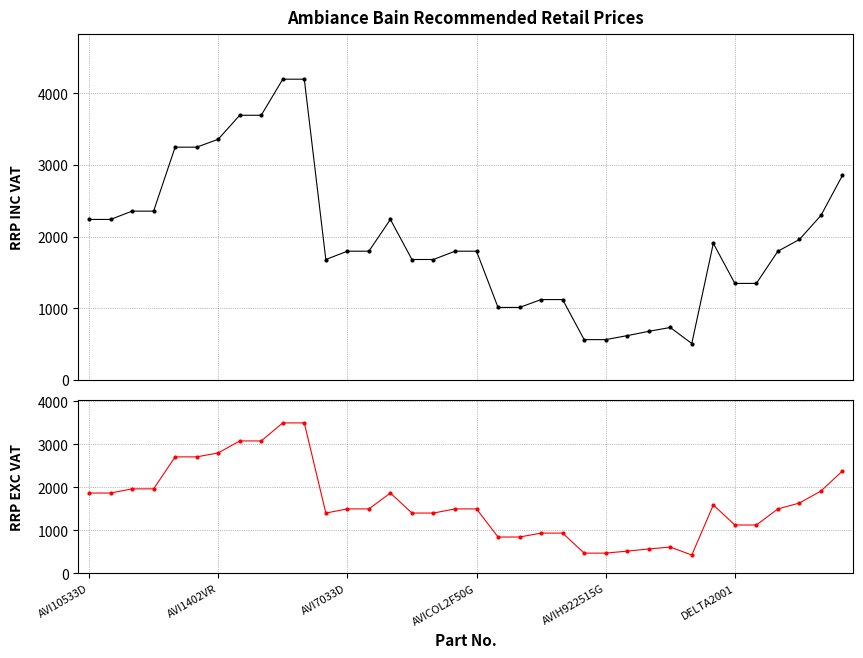

Is it true that RRP INC VAT equals 1679.0 at 15?

True